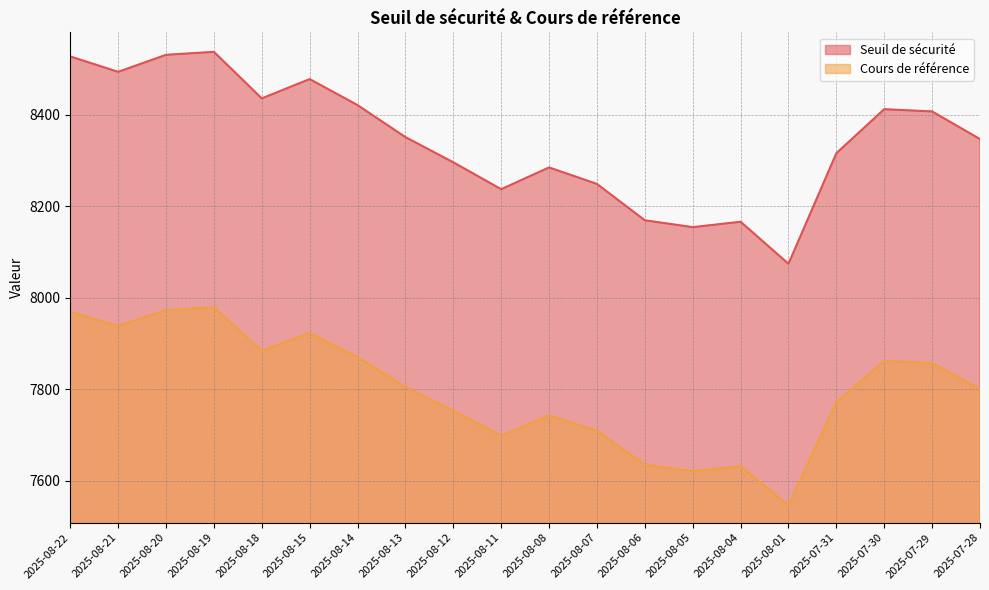

True or false: Cours de référence and Seuil de sécurité cross at least once.

False